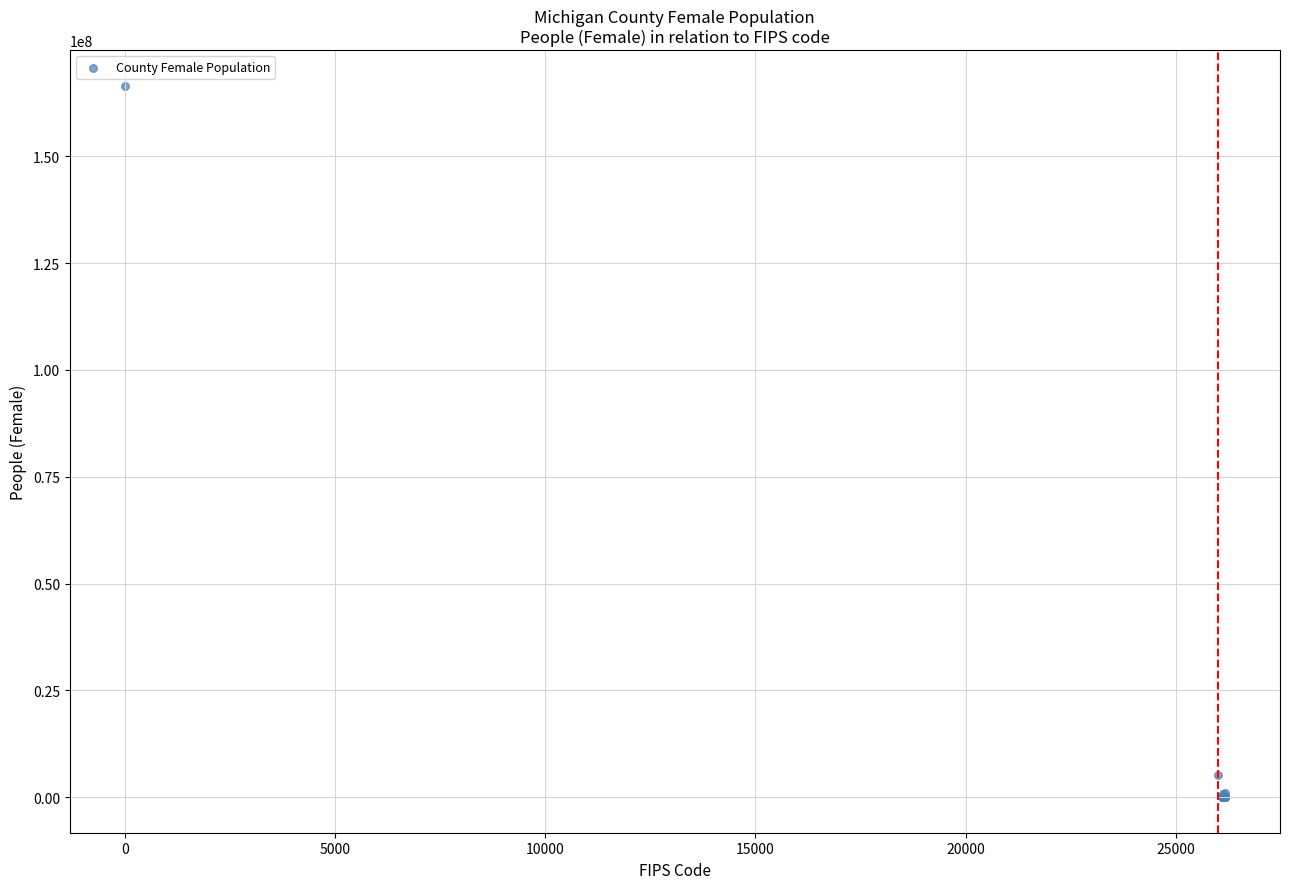

What Y value in the scatter plot is closest to 83260868?

5079187